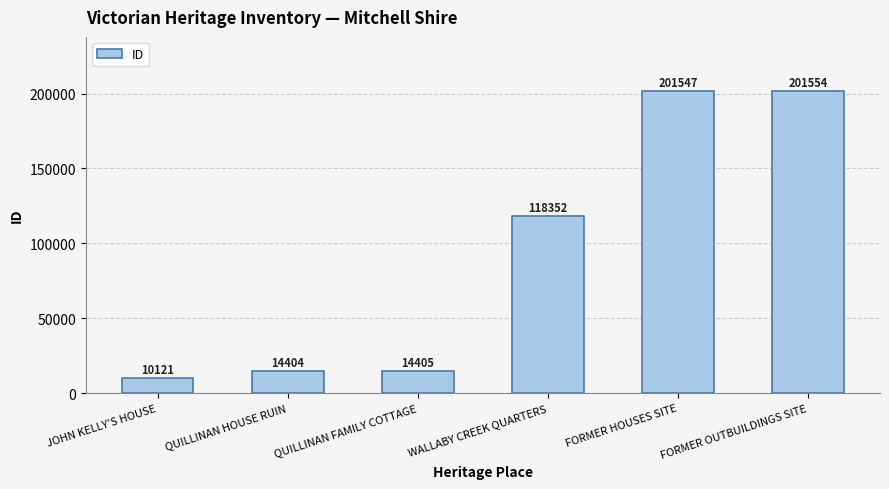

How many values are below 118352?

3